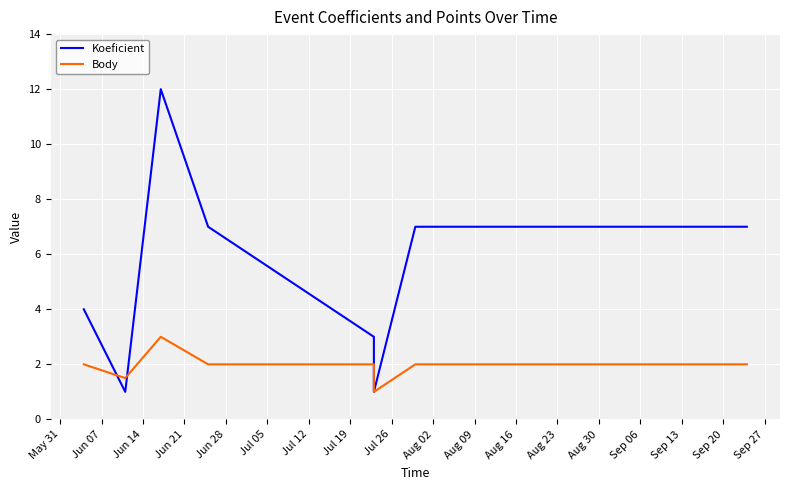

Which series has the largest range (max minus min)?

Koeficient